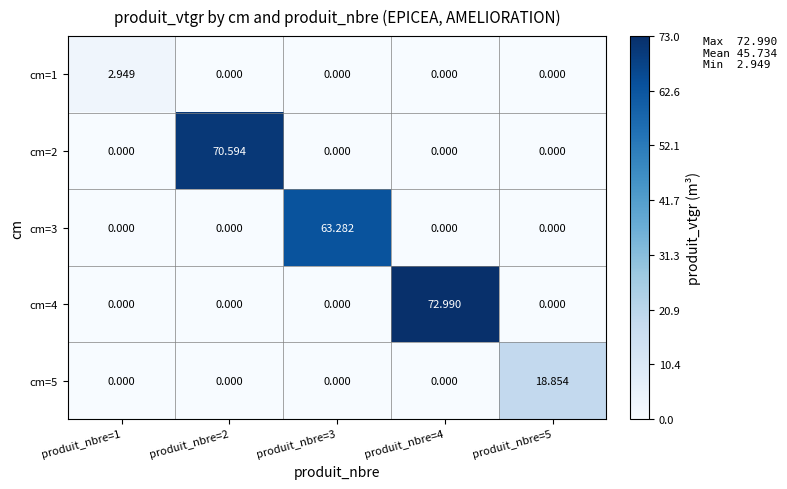

At how many categories does at least one series exceed 23?

3